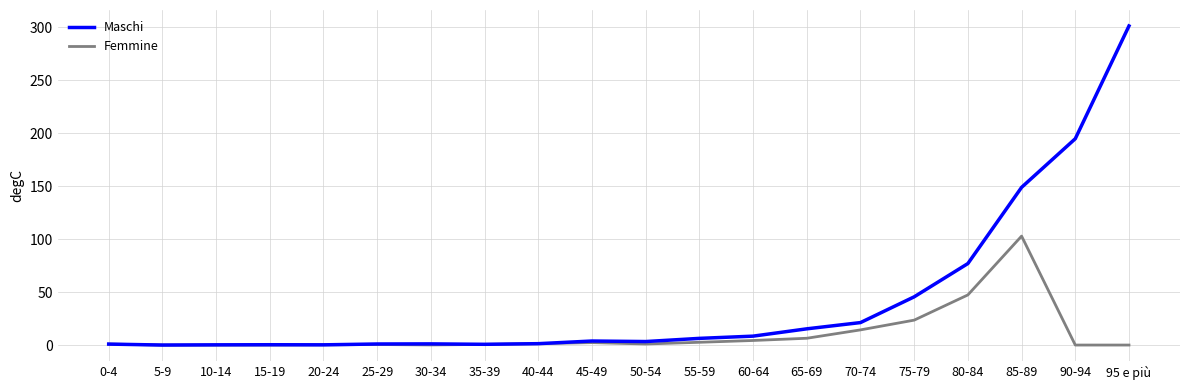

What is the difference between the Femmine values at 20-24 and 95 e più?

0.2